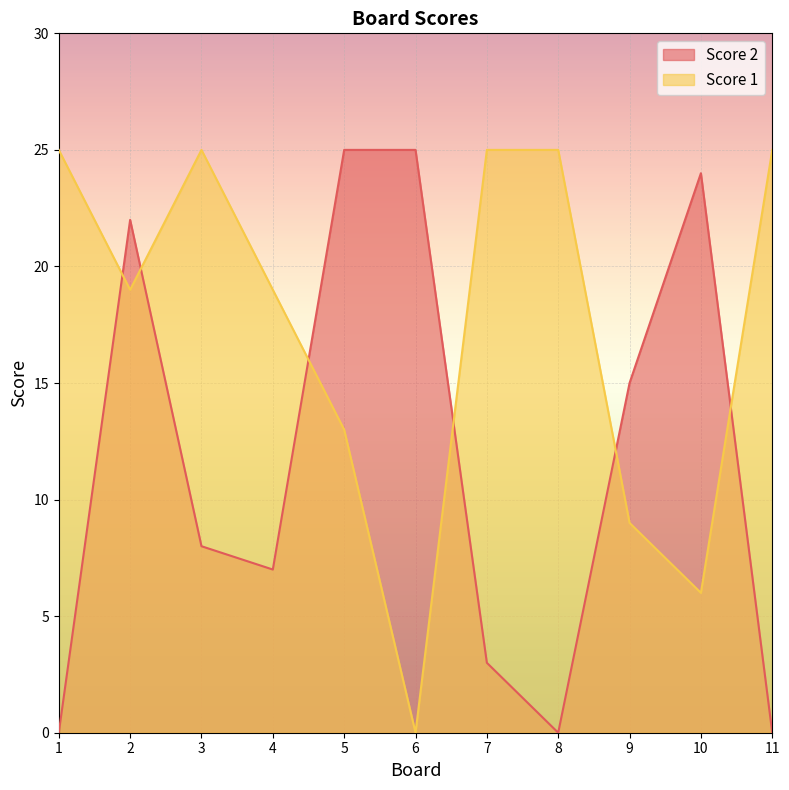

Rank the series at 1 from highest to lowest value.

Score 1, Score 2